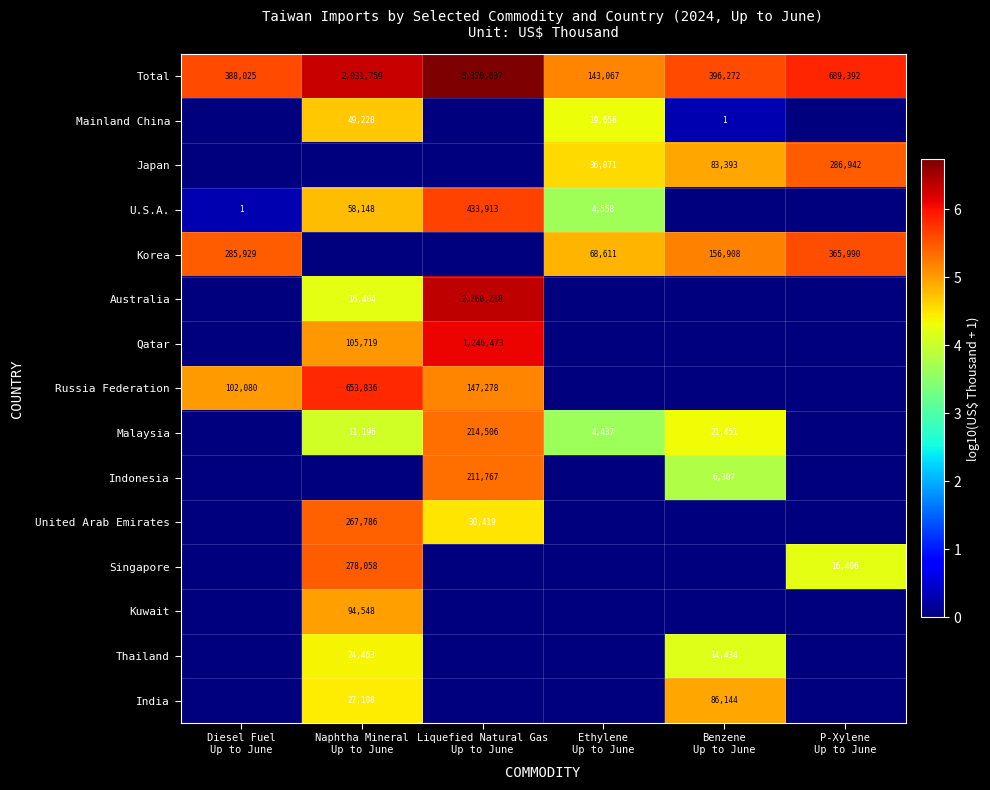

At how many categories does at least one series exceed 4?

6